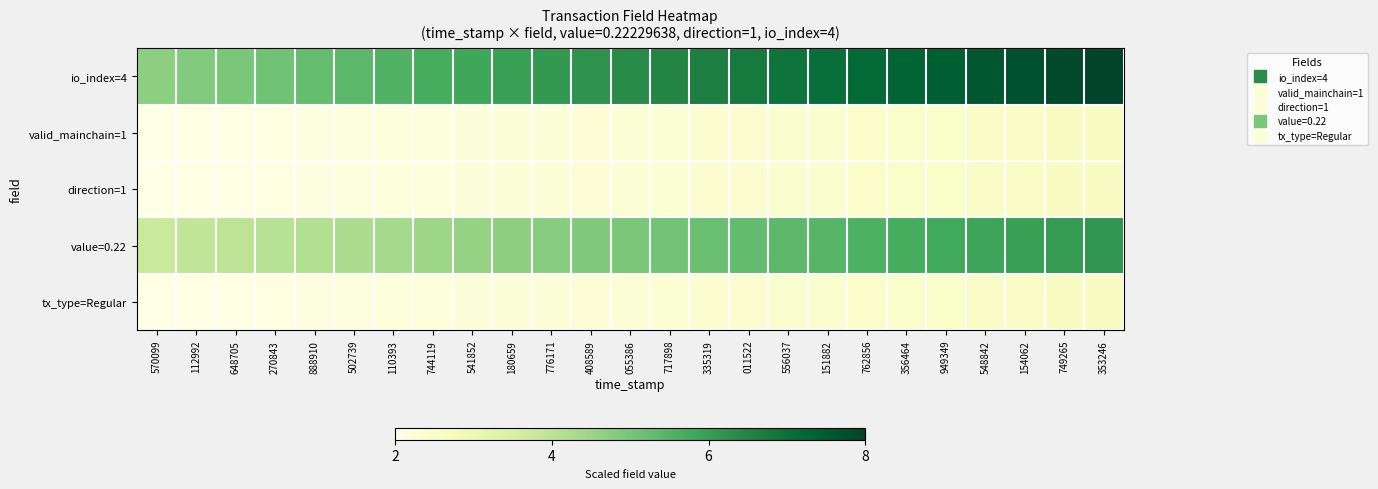

Which series has the largest range (max minus min)?

io_index=4